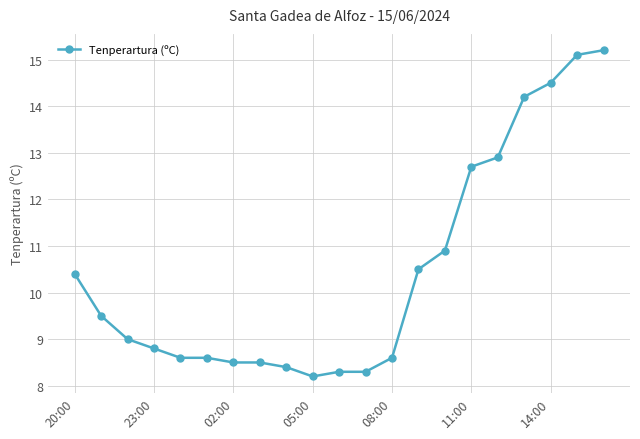

What is the smallest value displayed?

8.2